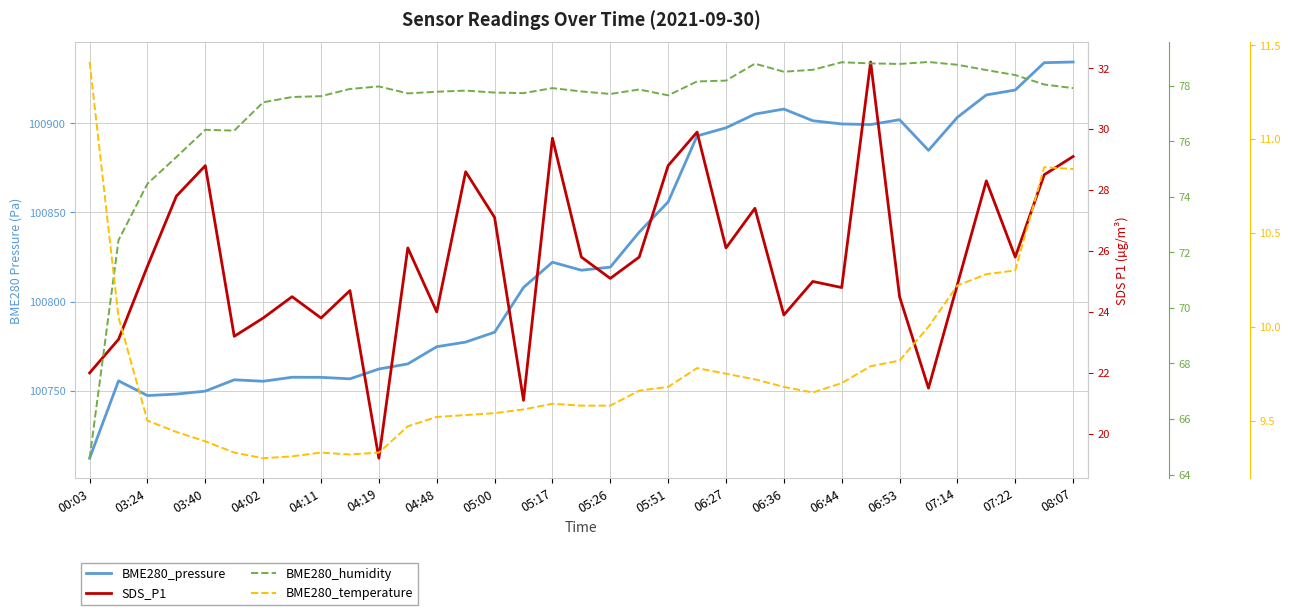

Is this an area chart (filled region under the line)?

No